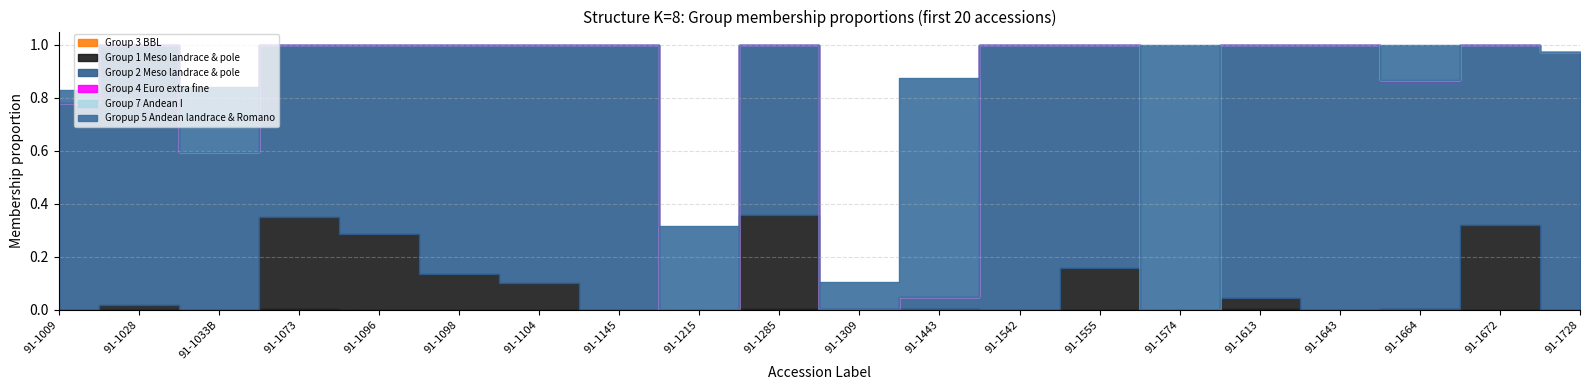

How many lines are shown in the chart?

6